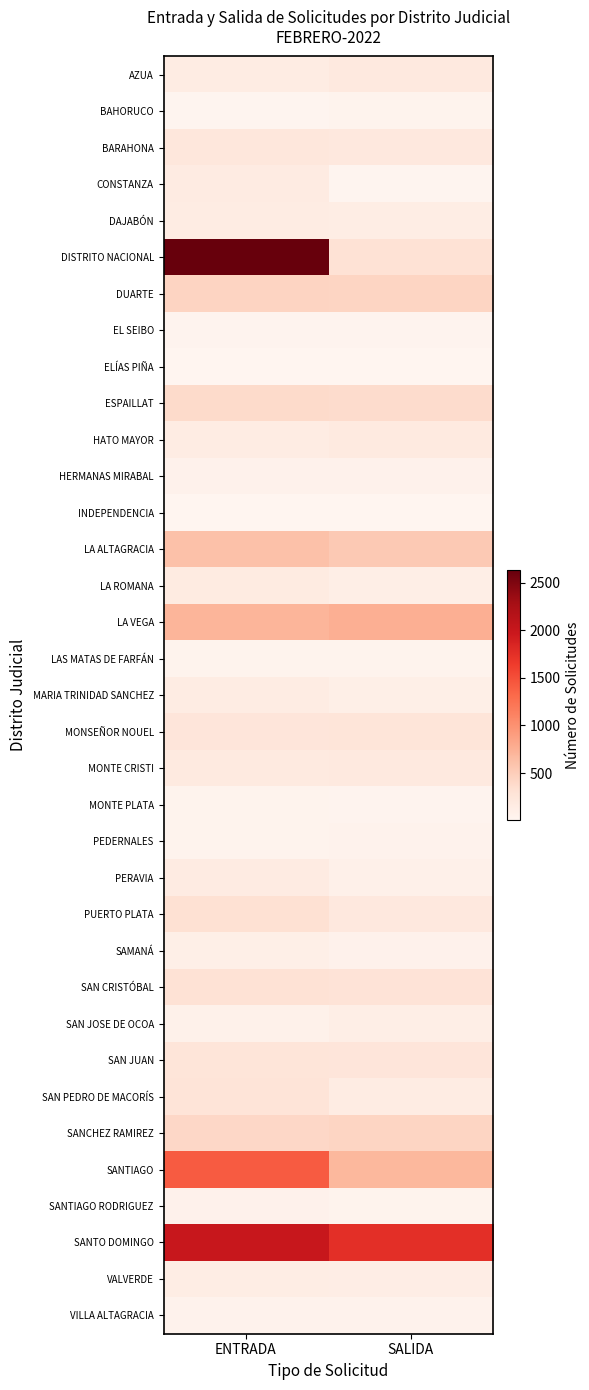

Rank the series by their maximum value, from highest to lowest.

DISTRITO NACIONAL, SANTO DOMINGO, SANTIAGO, LA VEGA, LA ALTAGRACIA, DUARTE, SANCHEZ RAMIREZ, ESPAILLAT, PUERTO PLATA, SAN CRISTÓBAL, SAN PEDRO DE MACORÍS, MONSEÑOR NOUEL, SAN JUAN, BARAHONA, AZUA, MONTE CRISTI, HATO MAYOR, LA ROMANA, CONSTANZA, PERAVIA, DAJABÓN, MARIA TRINIDAD SANCHEZ, VALVERDE, SAN JOSE DE OCOA, SAMANÁ, SANTIAGO RODRIGUEZ, HERMANAS MIRABAL, VILLA ALTAGRACIA, PEDERNALES, LAS MATAS DE FARFÁN, BAHORUCO, MONTE PLATA, EL SEIBO, INDEPENDENCIA, ELÍAS PIÑA